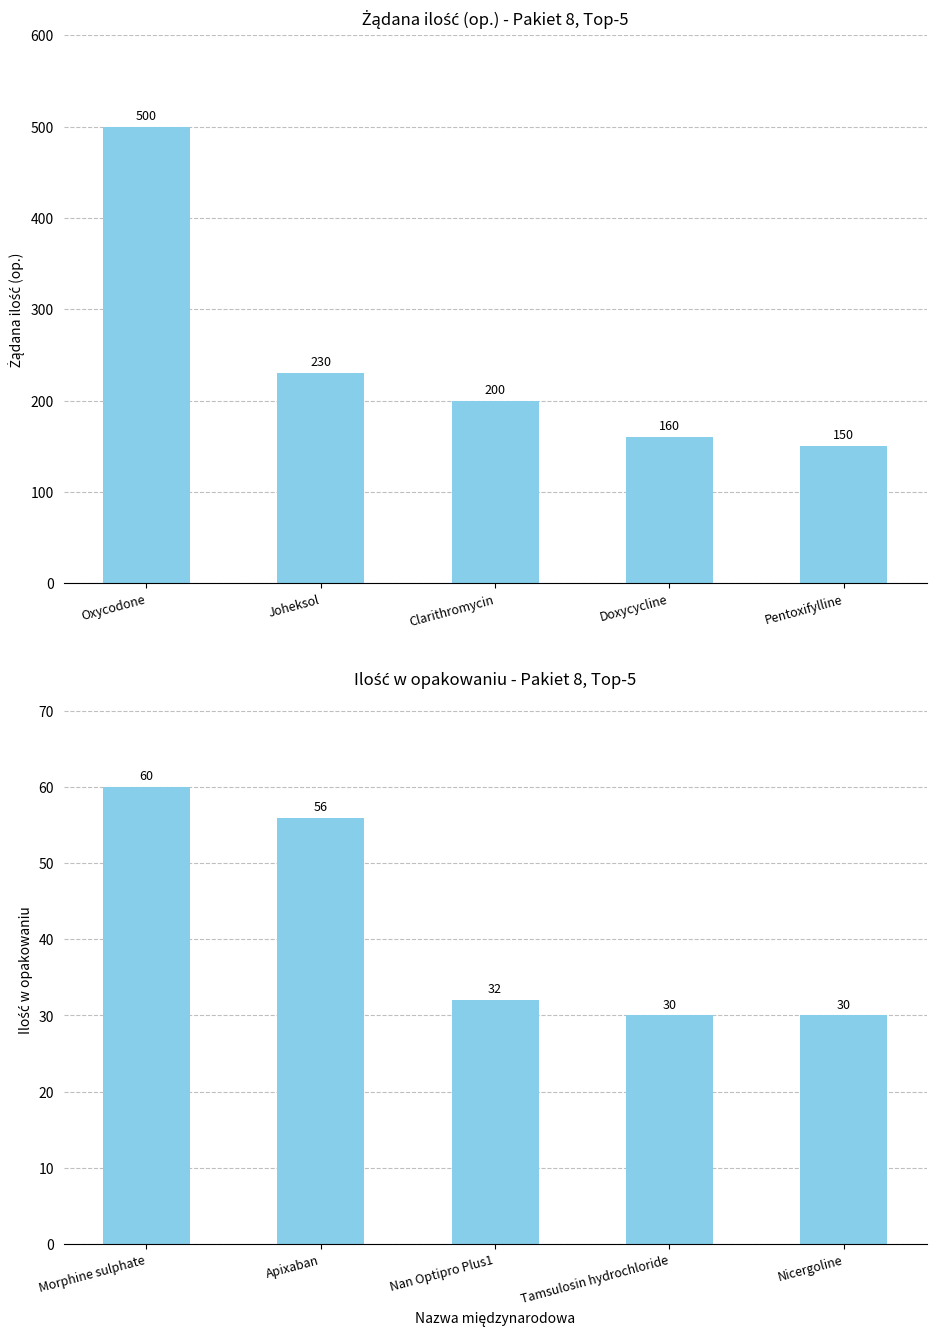

What position from the left is Oxycodone?

1